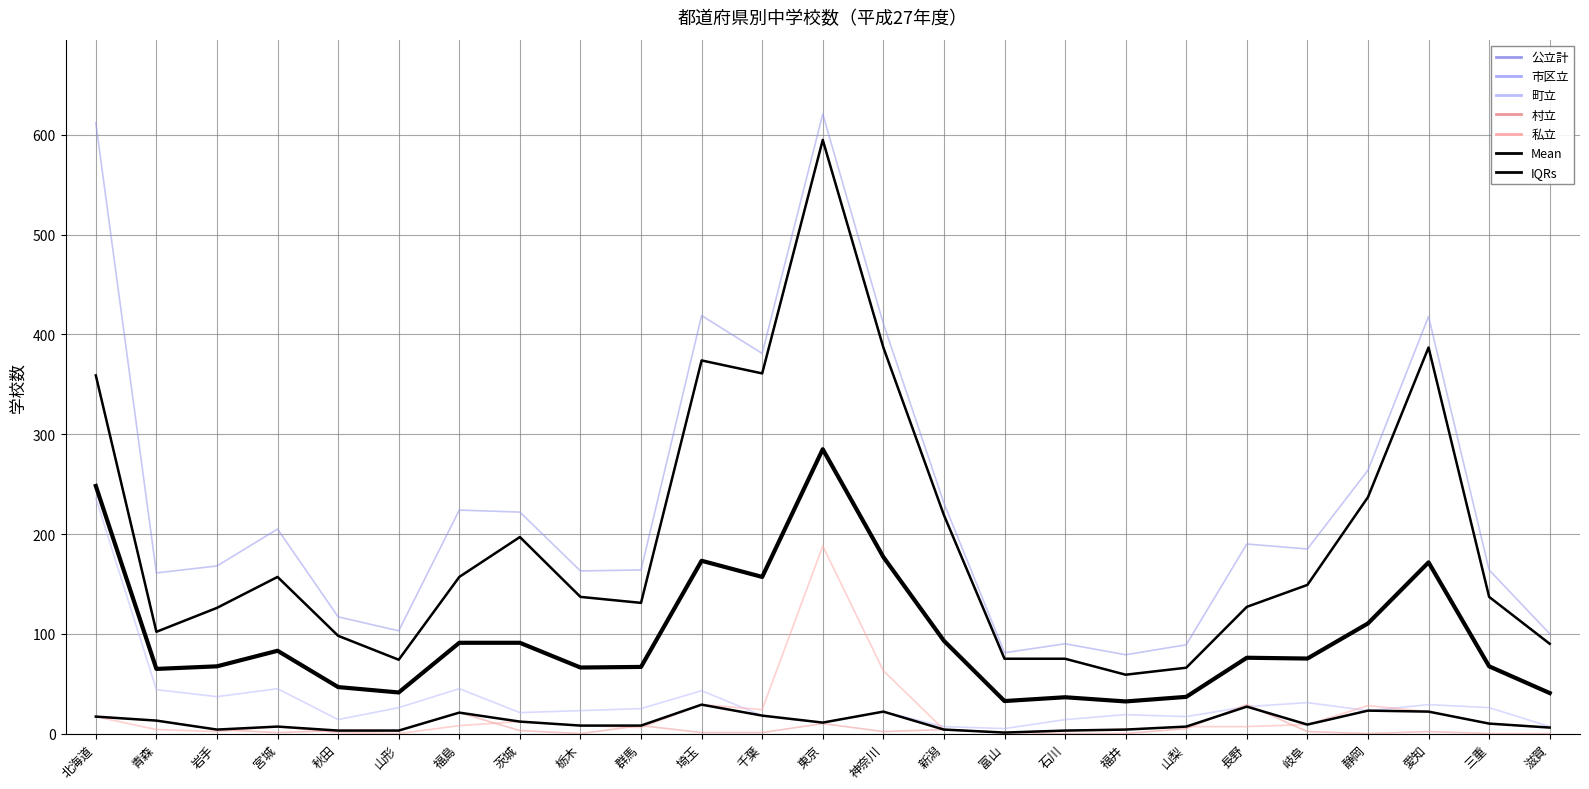

Between 滋賀 and 千葉, which is larger?

千葉